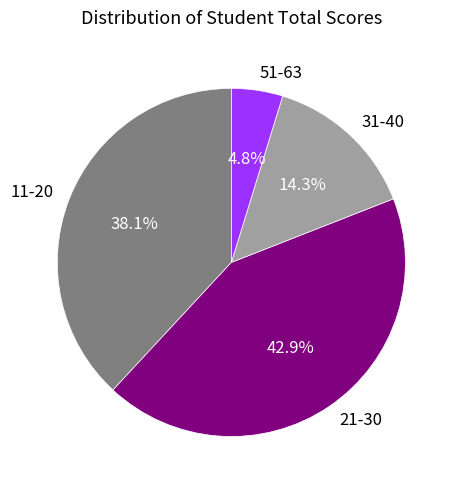

Count the number of slices in the pie.

4